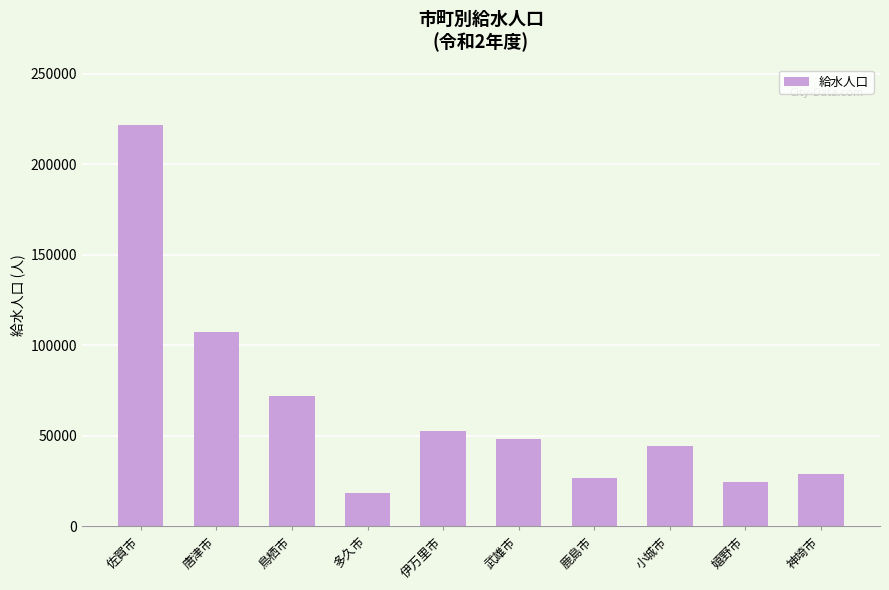

Reading left to right, what are all the values shown in this chart?

221644	107175	72096	18578	52811	48372	26835	44626	24441	28858